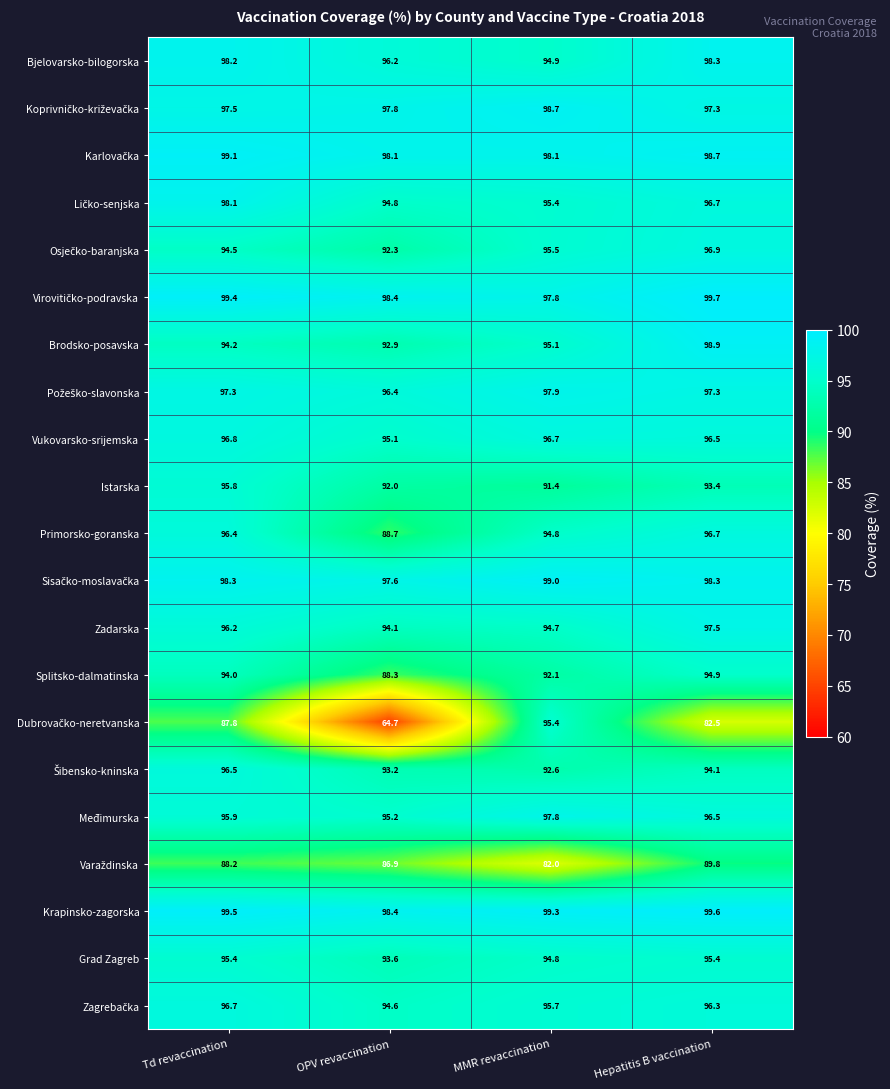

The Međimurska series shows 97.8 at MMR revaccination. True or false?

True